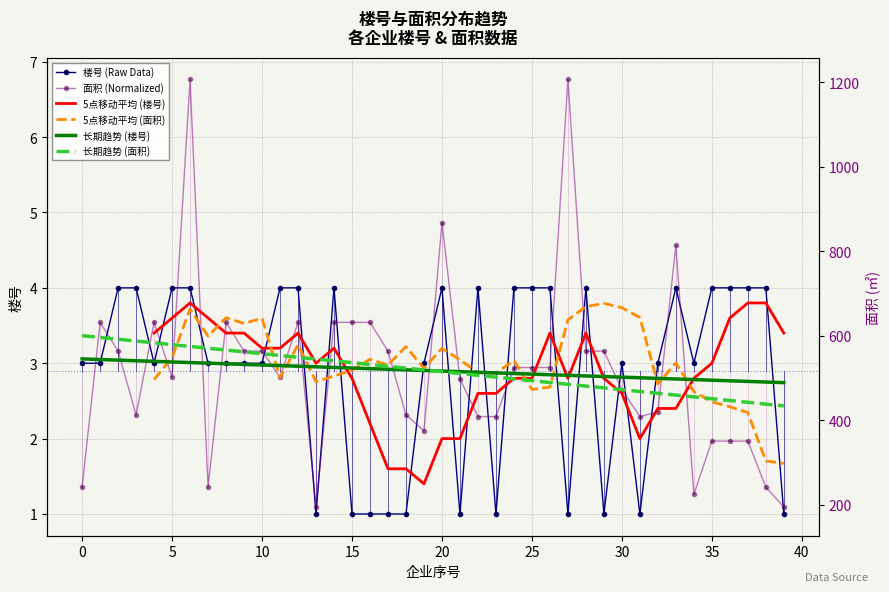

What is the value of the 长期趋势 (楼号) point at the 4th from the left?

3.0